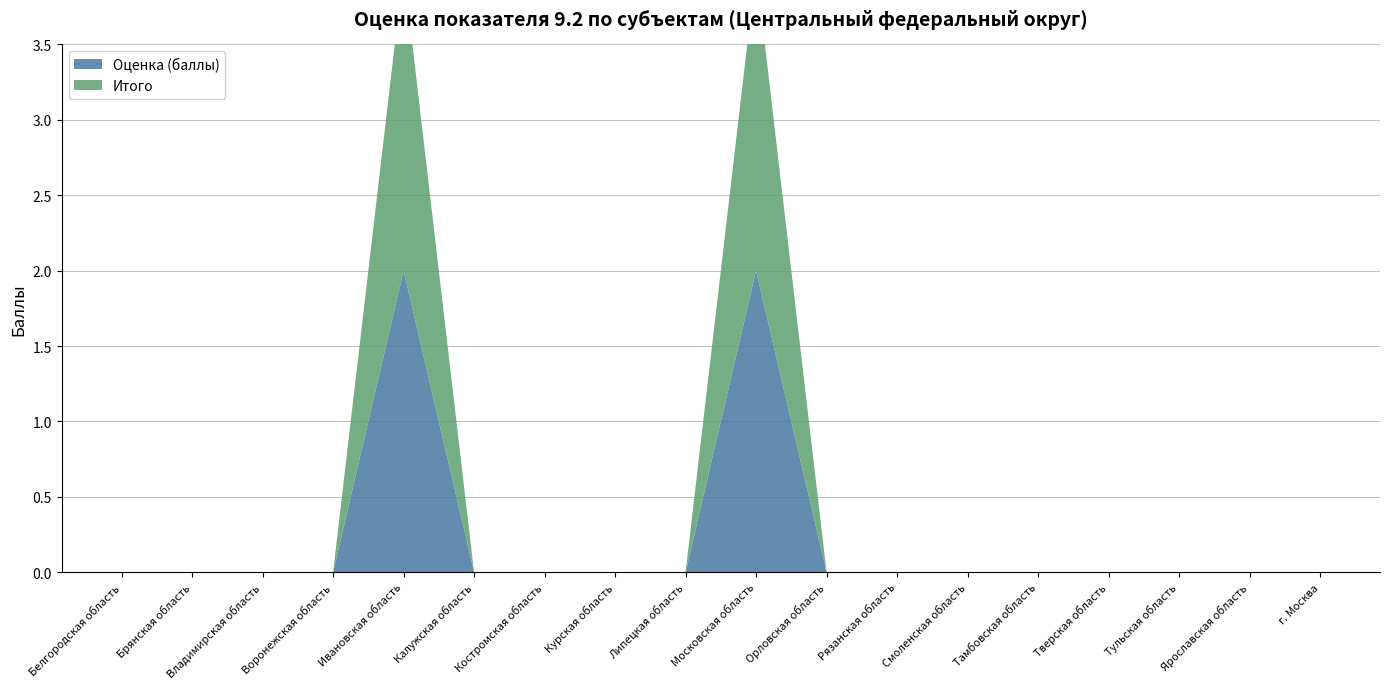

Reading left to right, what are all the values shown in this chart?

Оценка (баллы): Белгородская область=0	Брянская область=0	Владимирская область=0	Воронежская область=0	Ивановская область=2	Калужская область=0	Костромская область=0	Курская область=0	Липецкая область=0	Московская область=2	Орловская область=0	Рязанская область=0	Смоленская область=0	Тамбовская область=0	Тверская область=0	Тульская область=0	Ярославская область=0	г. Москва=0
Итого: Белгородская область=0	Брянская область=0	Владимирская область=0	Воронежская область=0	Ивановская область=2	Калужская область=0	Костромская область=0	Курская область=0	Липецкая область=0	Московская область=2	Орловская область=0	Рязанская область=0	Смоленская область=0	Тамбовская область=0	Тверская область=0	Тульская область=0	Ярославская область=0	г. Москва=0